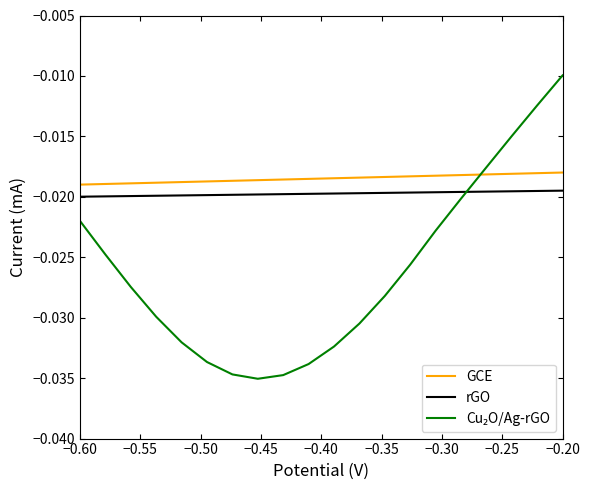

True or false: GCE and rGO intersect in this chart.

False